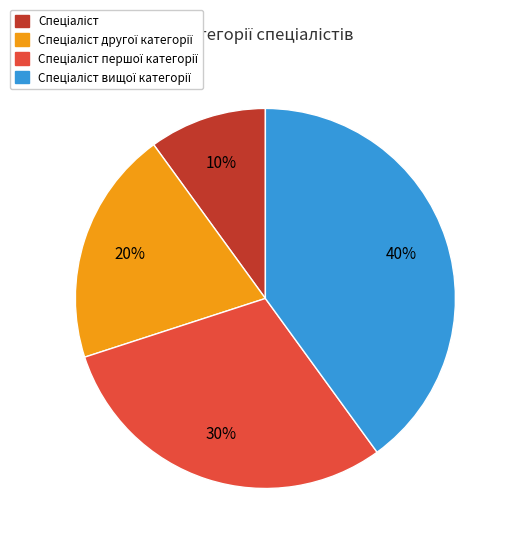

To the nearest percent, what is the difference between the largest and smallest slice percentages?

30%